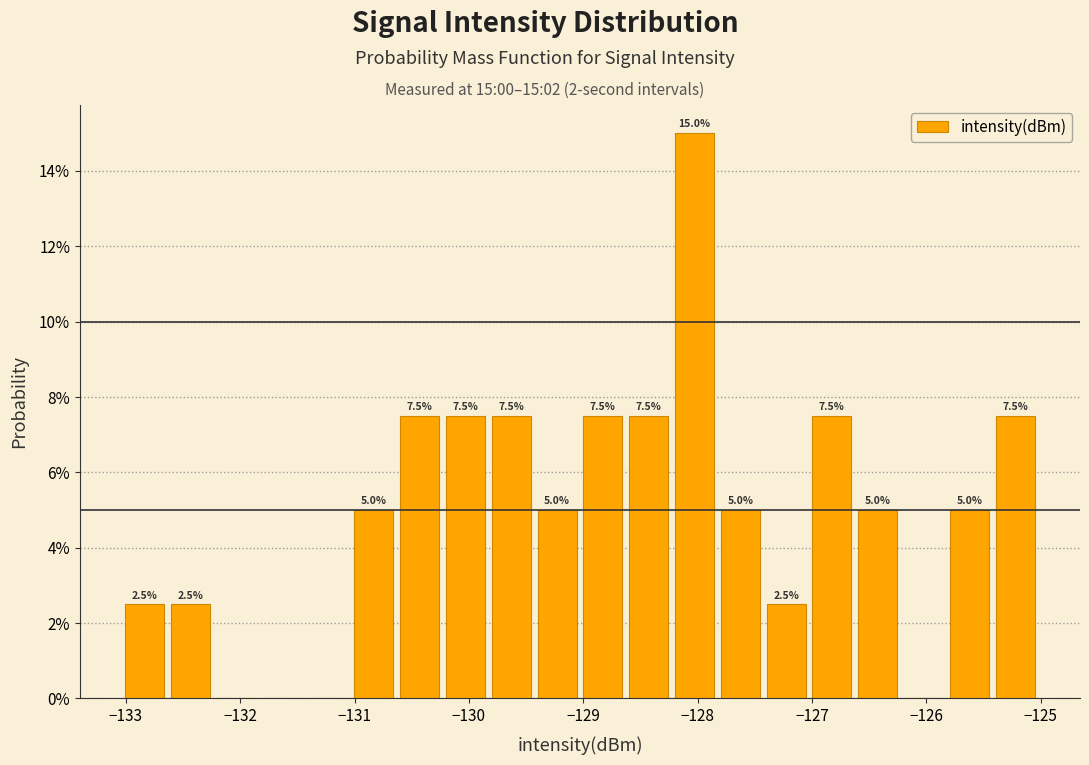

Over which range of the x-axis is the bar tallest?

-128.2 to -127.8